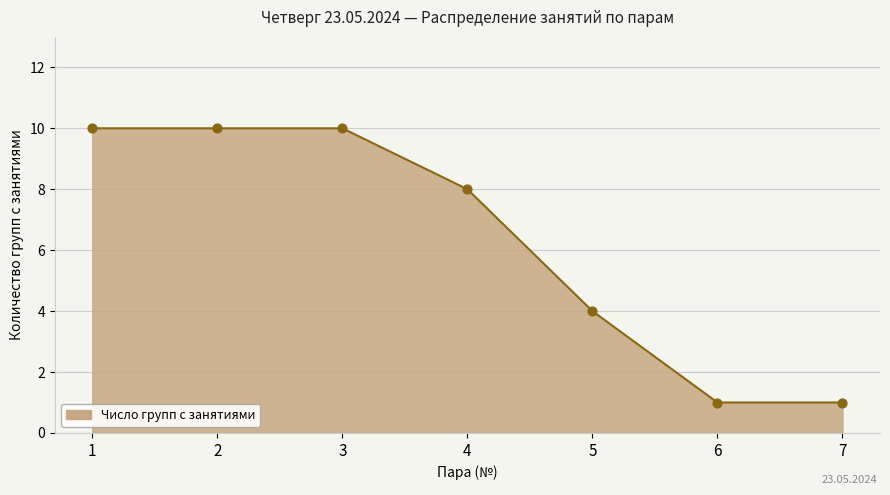

What is the change in value from 3 to 7?

-9